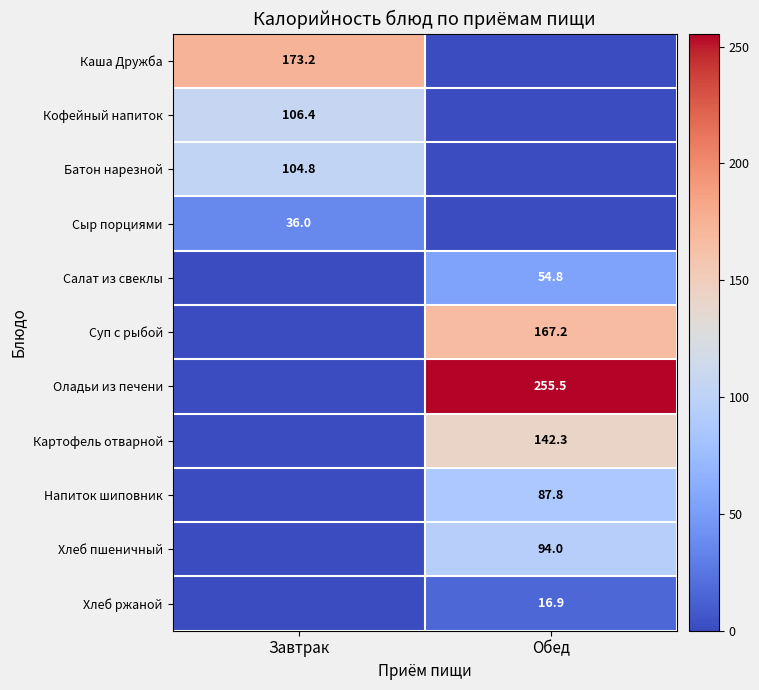

The value of Картофель отварной at Обед is 142.3. True or false?

True